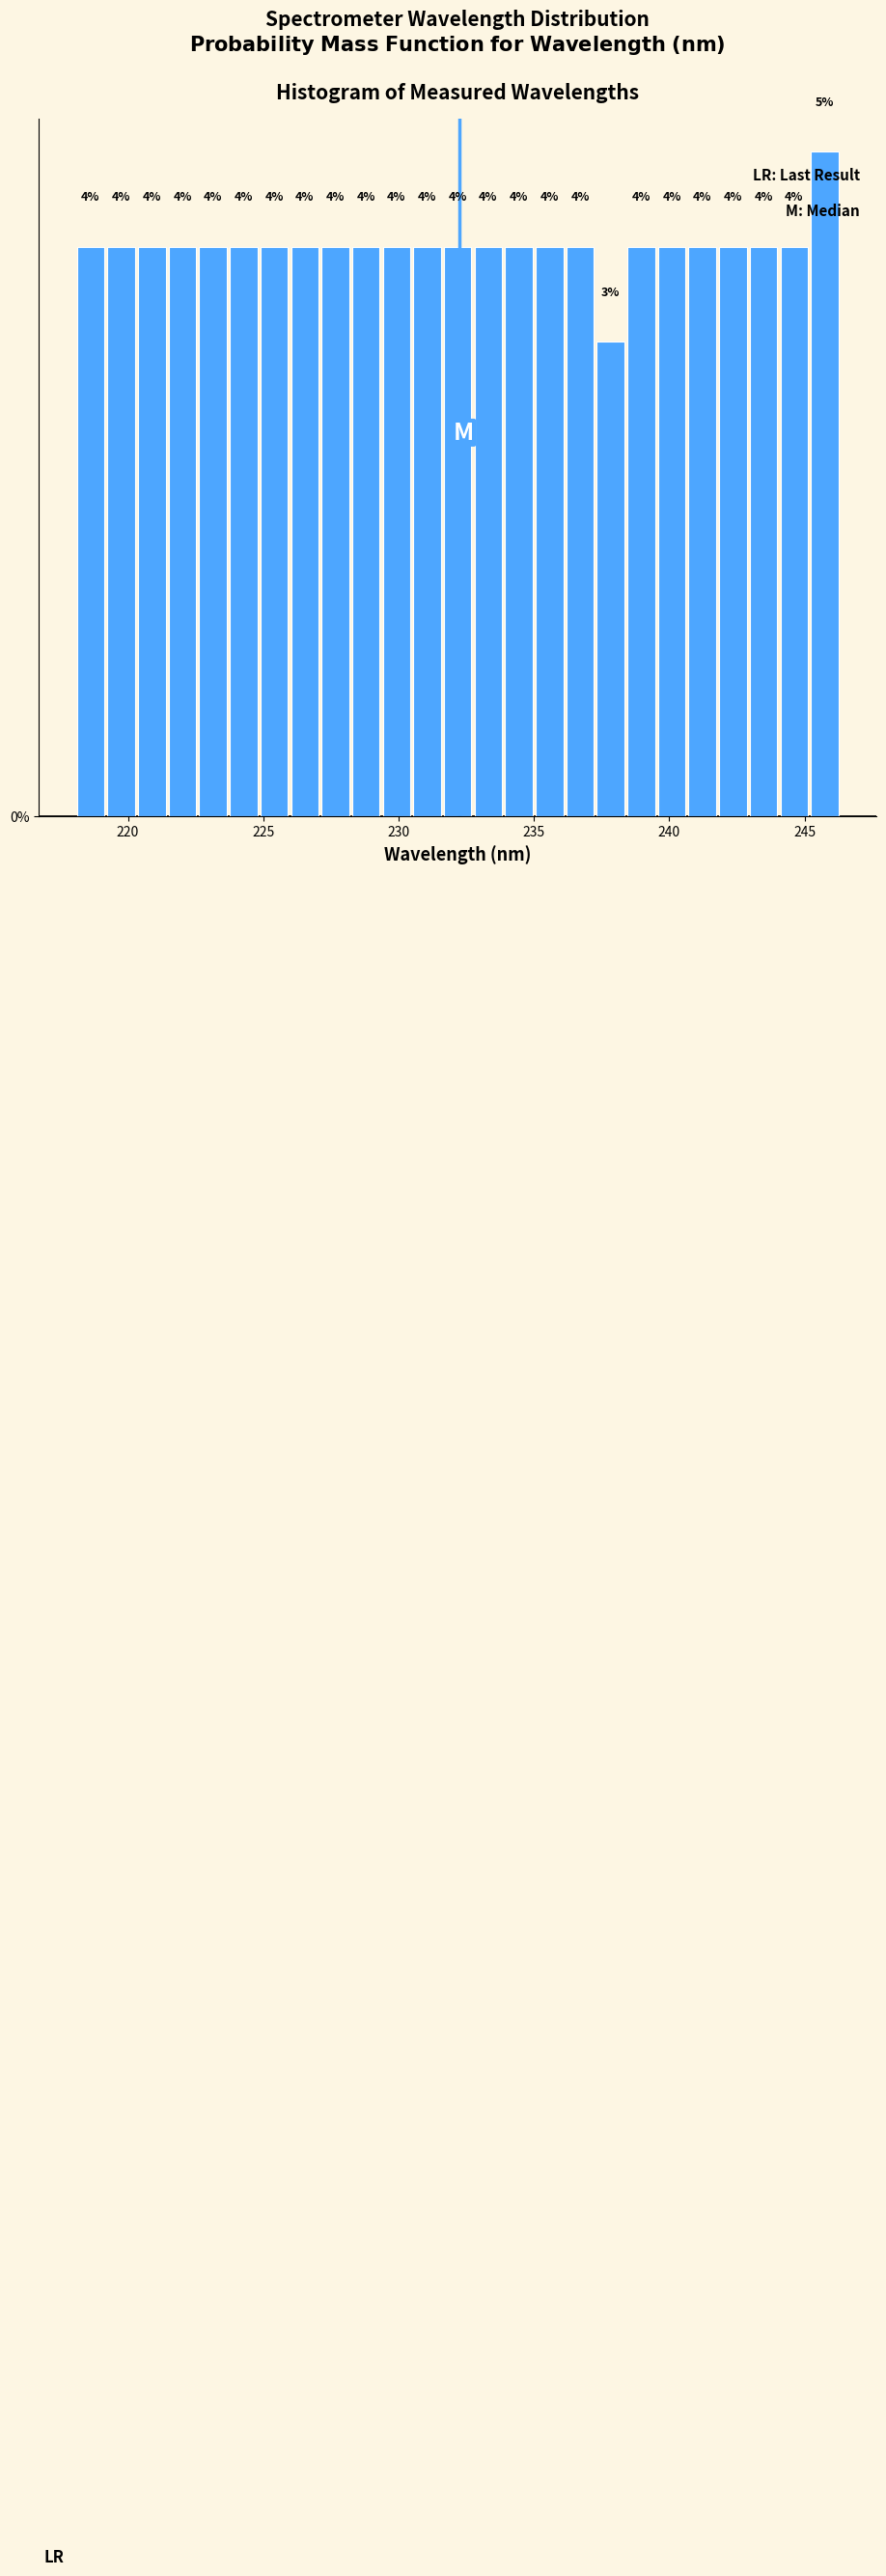

Read against the x-axis, roughly where is the centre of the tallest bar?

245.5